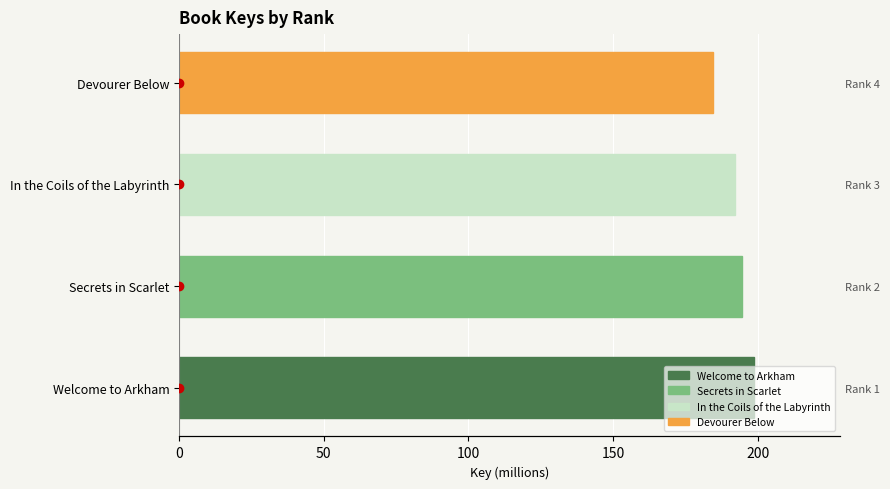

Approximately how many times larger is the value at In the Coils of the Labyrinth compared to Secrets in Scarlet?

1.0